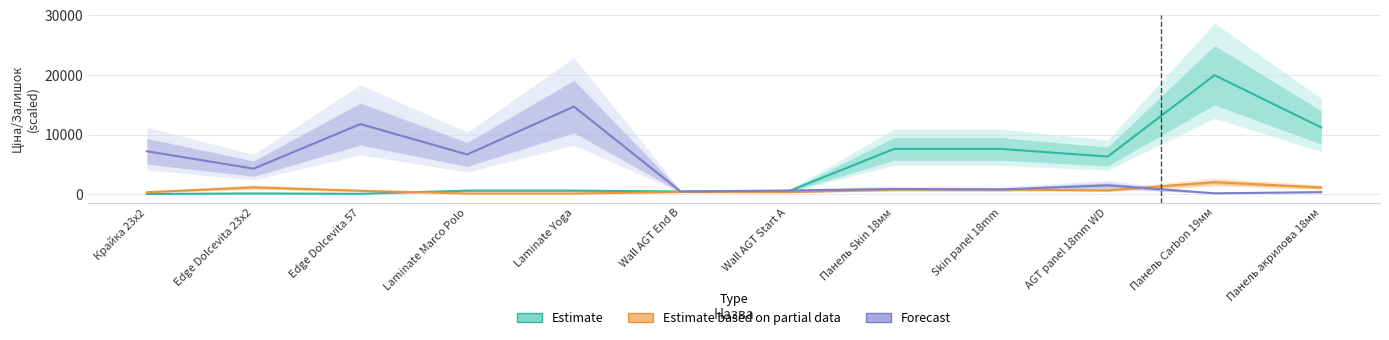

What is the maximum value for Estimate?

19964.2